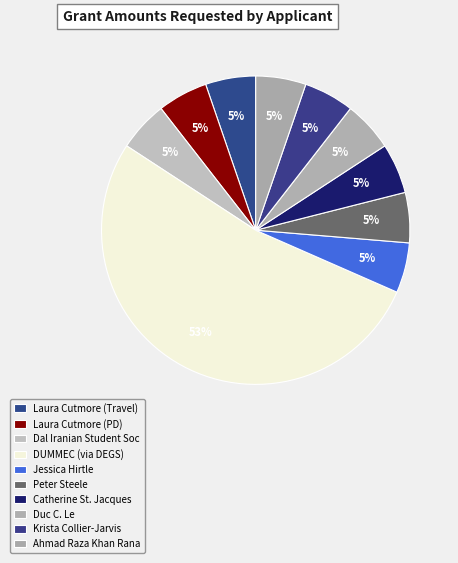

Which slice represents more than half of the pie?

DUMMEC (via DEGS)